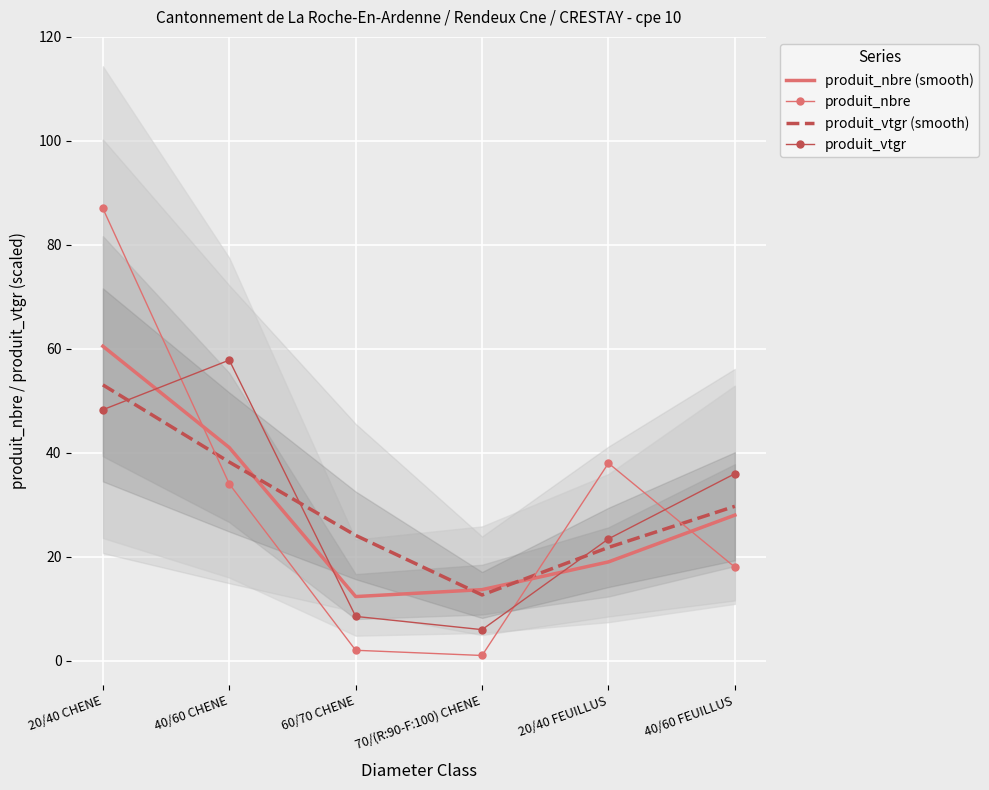

What is the lowest value of the produit_vtgr (smooth) series?

12.6